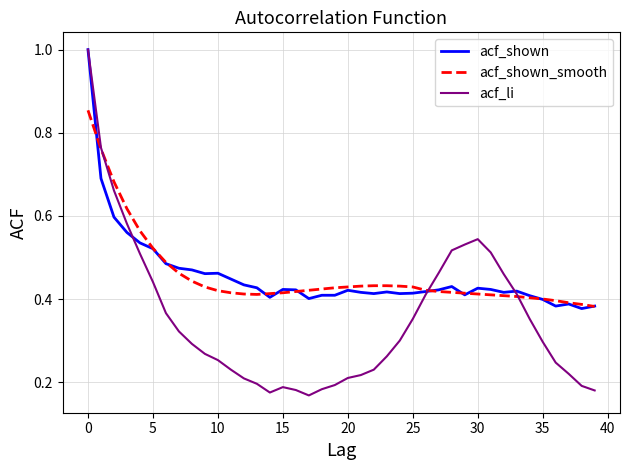

Which series has the largest range (max minus min)?

acf_li